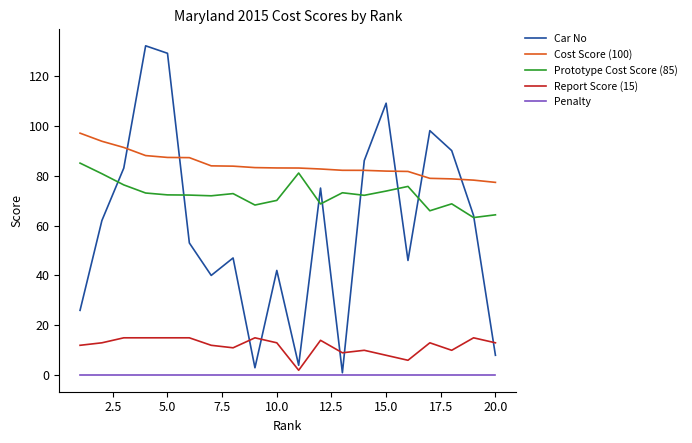

How many series are shown in this chart?

5